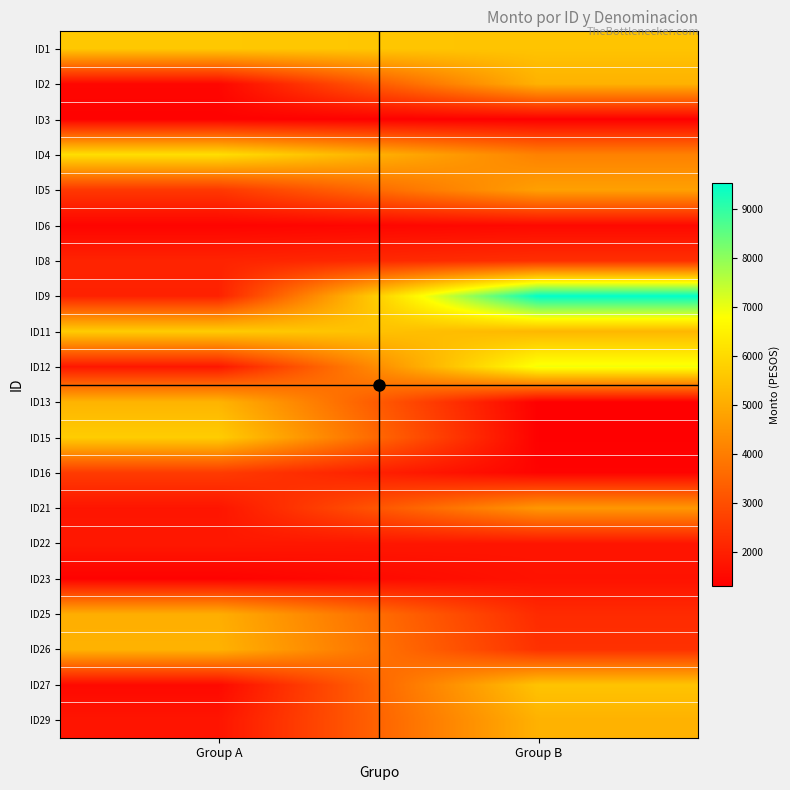

Reading left to right, list all the values displayed in this chart.

ID1: Group A=5613.2	Group B=5516.4
ID2: Group A=1456.4	Group B=5133.6
ID3: Group A=1356.6	Group B=1303.1
ID4: Group A=6095.6	Group B=4093.9
ID5: Group A=2507.1	Group B=4752.6
ID6: Group A=1394.0	Group B=1510.2
ID8: Group A=2072.2	Group B=2318.3
ID9: Group A=2029.9	Group B=9526.5
ID11: Group A=5693.4	Group B=5245.3
ID12: Group A=1810.0	Group B=6913.4
ID13: Group A=5179.8	Group B=1300.7
ID15: Group A=5710.2	Group B=1324.1
ID16: Group A=2586.2	Group B=1389.3
ID21: Group A=1764.6	Group B=4563.4
ID22: Group A=1828.8	Group B=1758.6
ID23: Group A=1356.6	Group B=1712.6
ID25: Group A=5055.9	Group B=2223.9
ID26: Group A=5144.6	Group B=2367.0
ID27: Group A=1513.4	Group B=5516.4
ID29: Group A=1758.6	Group B=5133.6